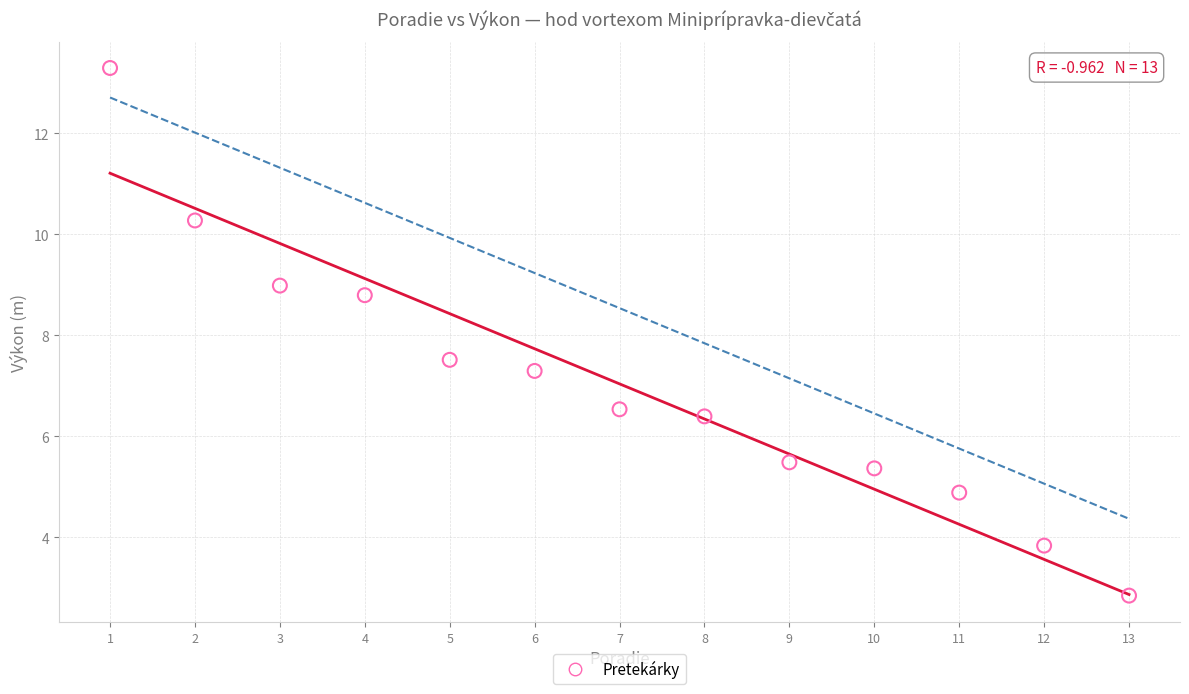

What Y value in the scatter plot is closest to 8?

7.5